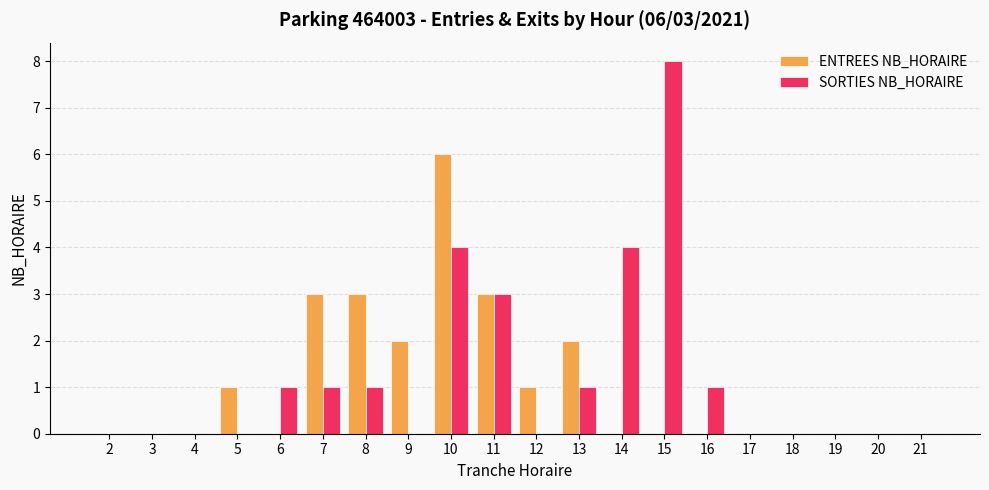

The value of ENTREES NB_HORAIRE at 15 is 3. True or false?

False